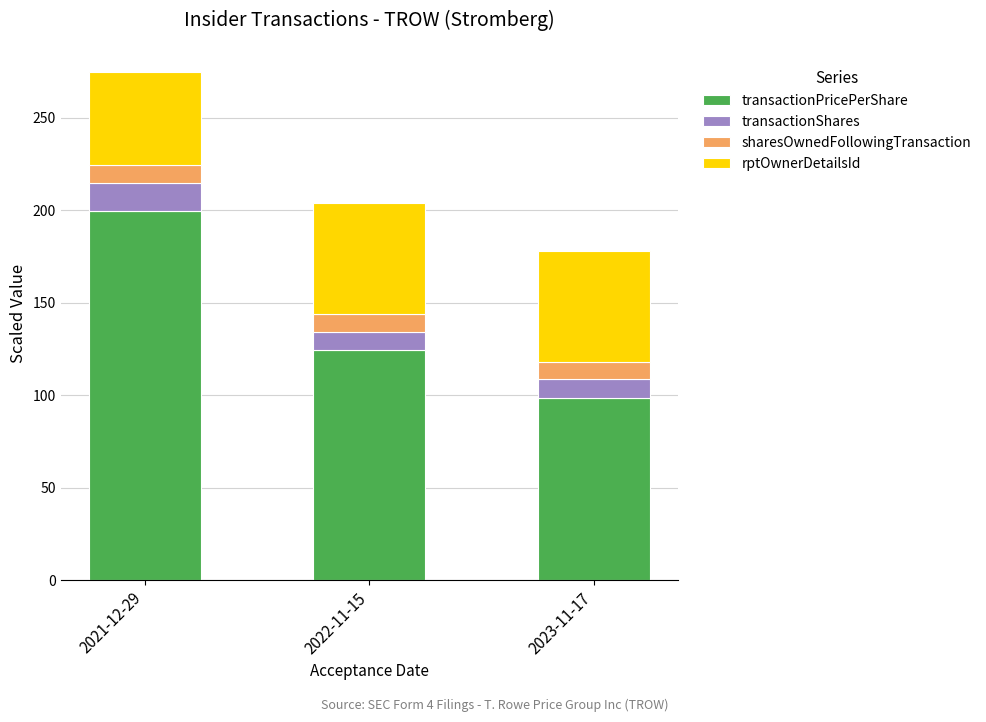

True or false: transactionPricePerShare has a value of 124.2 at 2022-11-15.

True